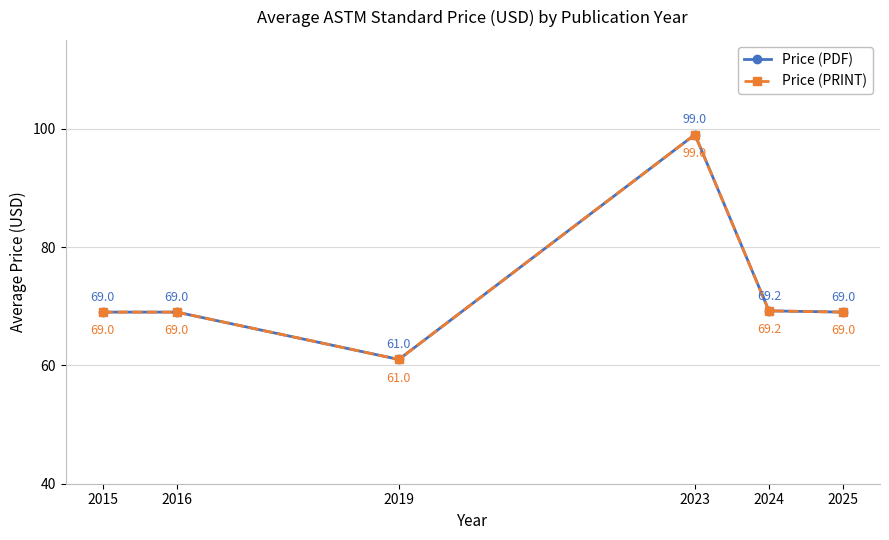

Does the chart have visible grid lines?

Yes